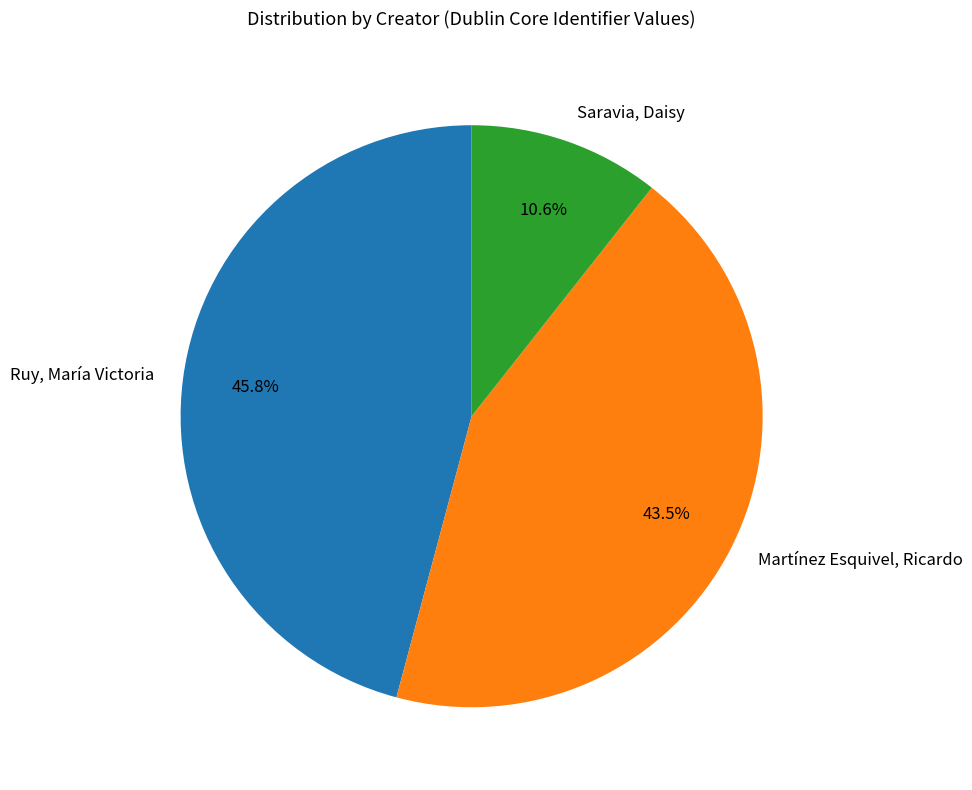

Combined, do Ruy, María Victoria and Martínez Esquivel, Ricardo account for over 50%?

Yes